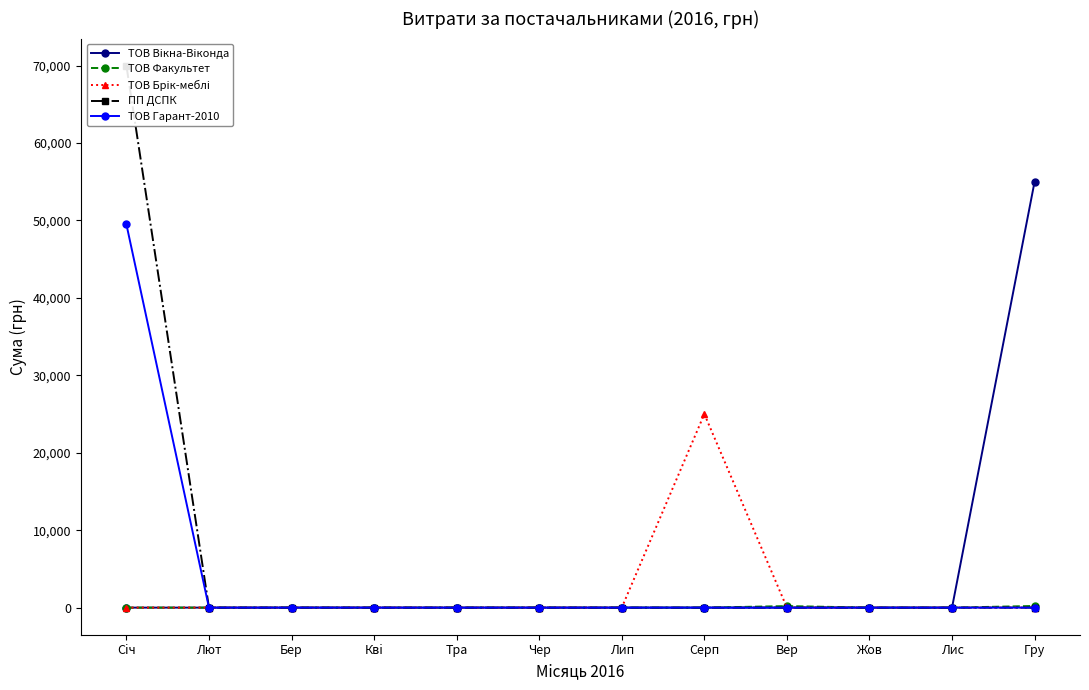

Which label corresponds to the smallest value in the chart?

Сiч